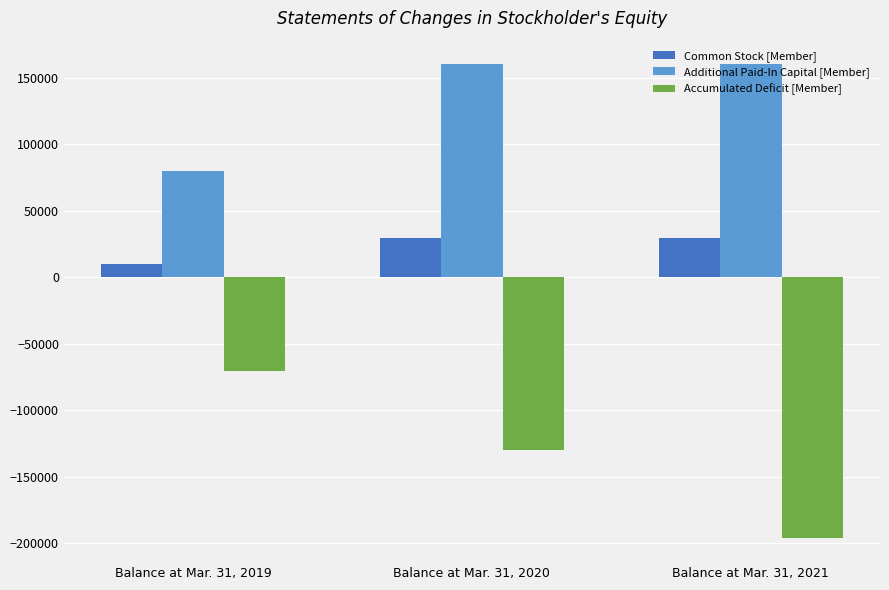

What is the total value across all series at Balance at Mar. 31, 2020?

60471